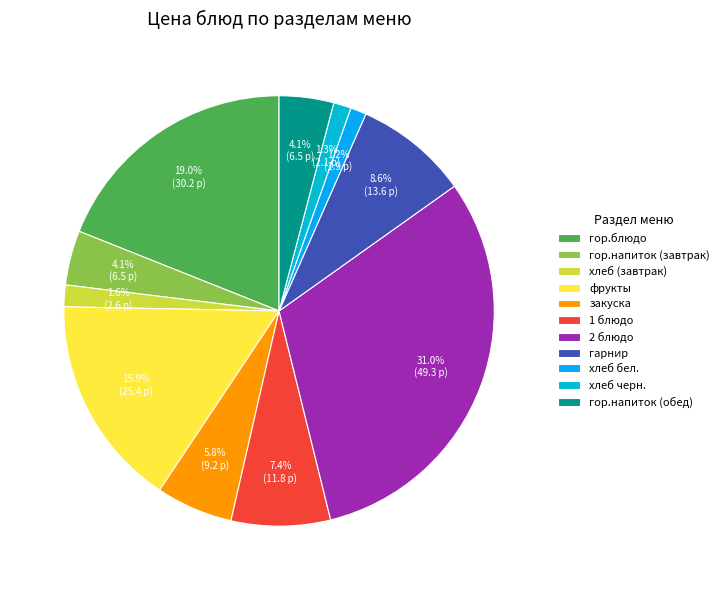

To the nearest percent, what is the difference between the largest and smallest slice percentages?

30%